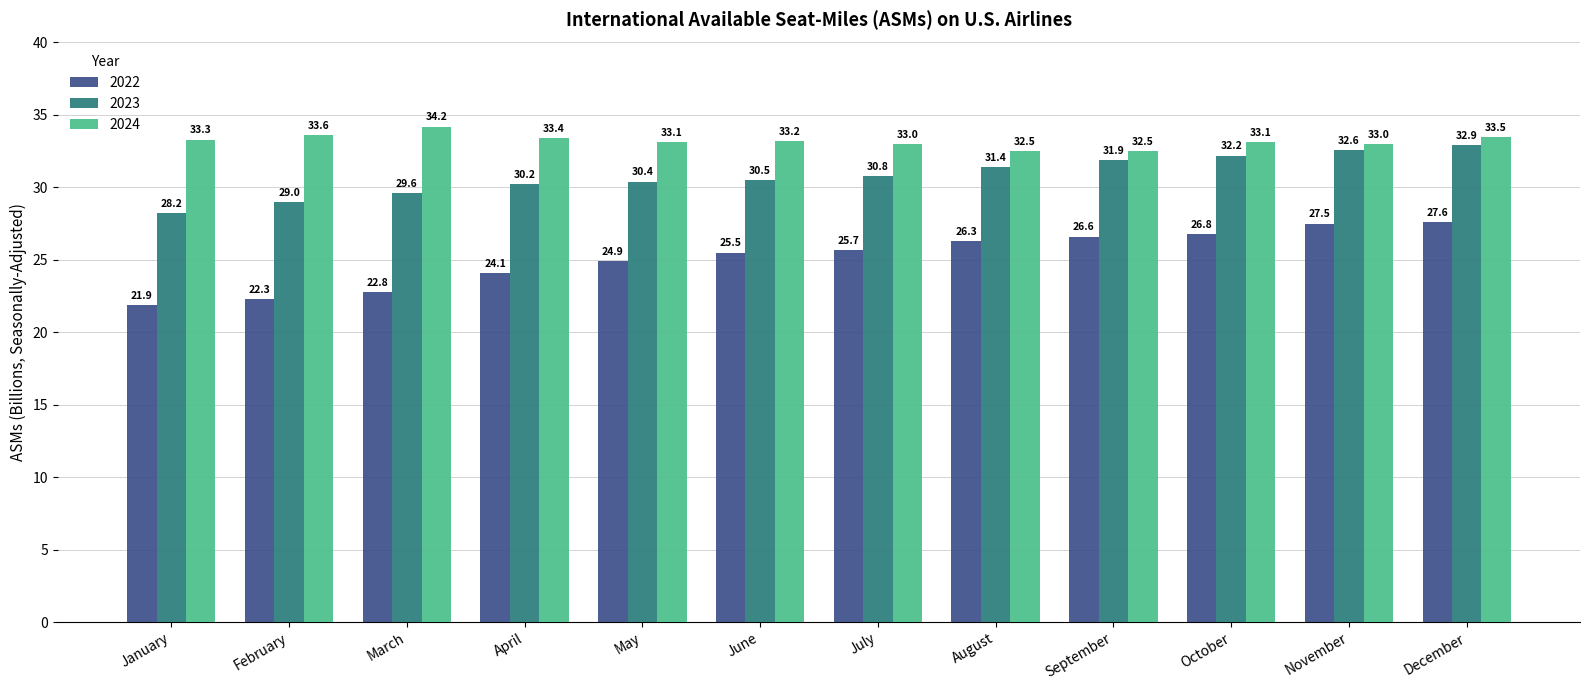

Between August and October, which series saw the biggest shift?

2023